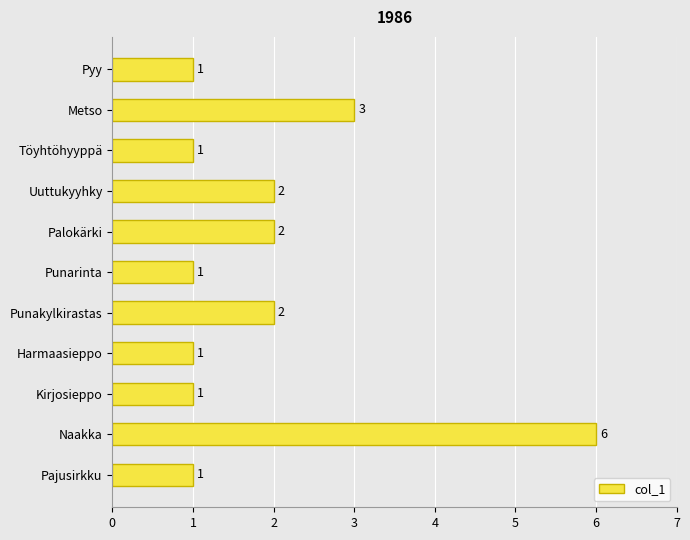

Between Pyy and Uuttukyyhky, which is larger?

Uuttukyyhky